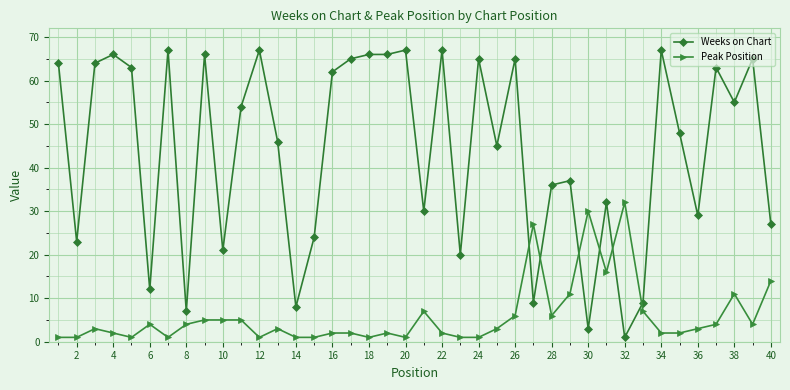

True or false: Weeks on Chart has more than 2 interior local peaks.

True